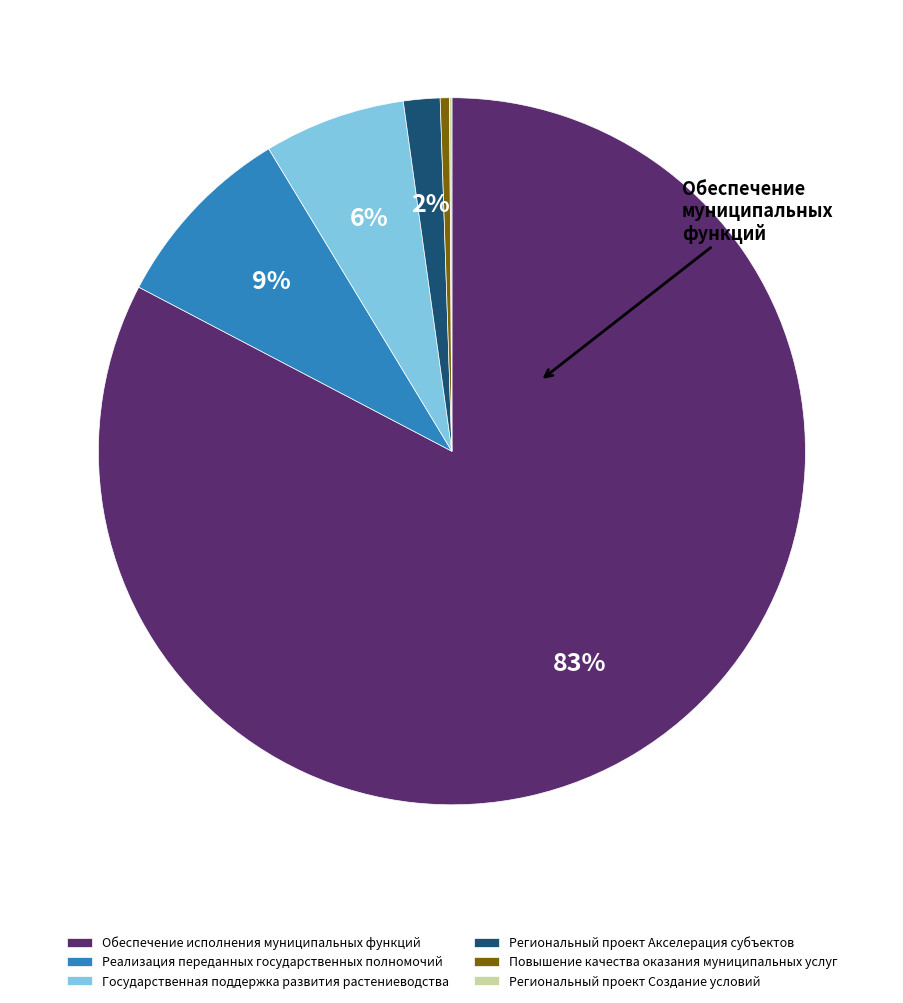

Which slice is the largest?

Обеспечение исполнения муниципальных функций